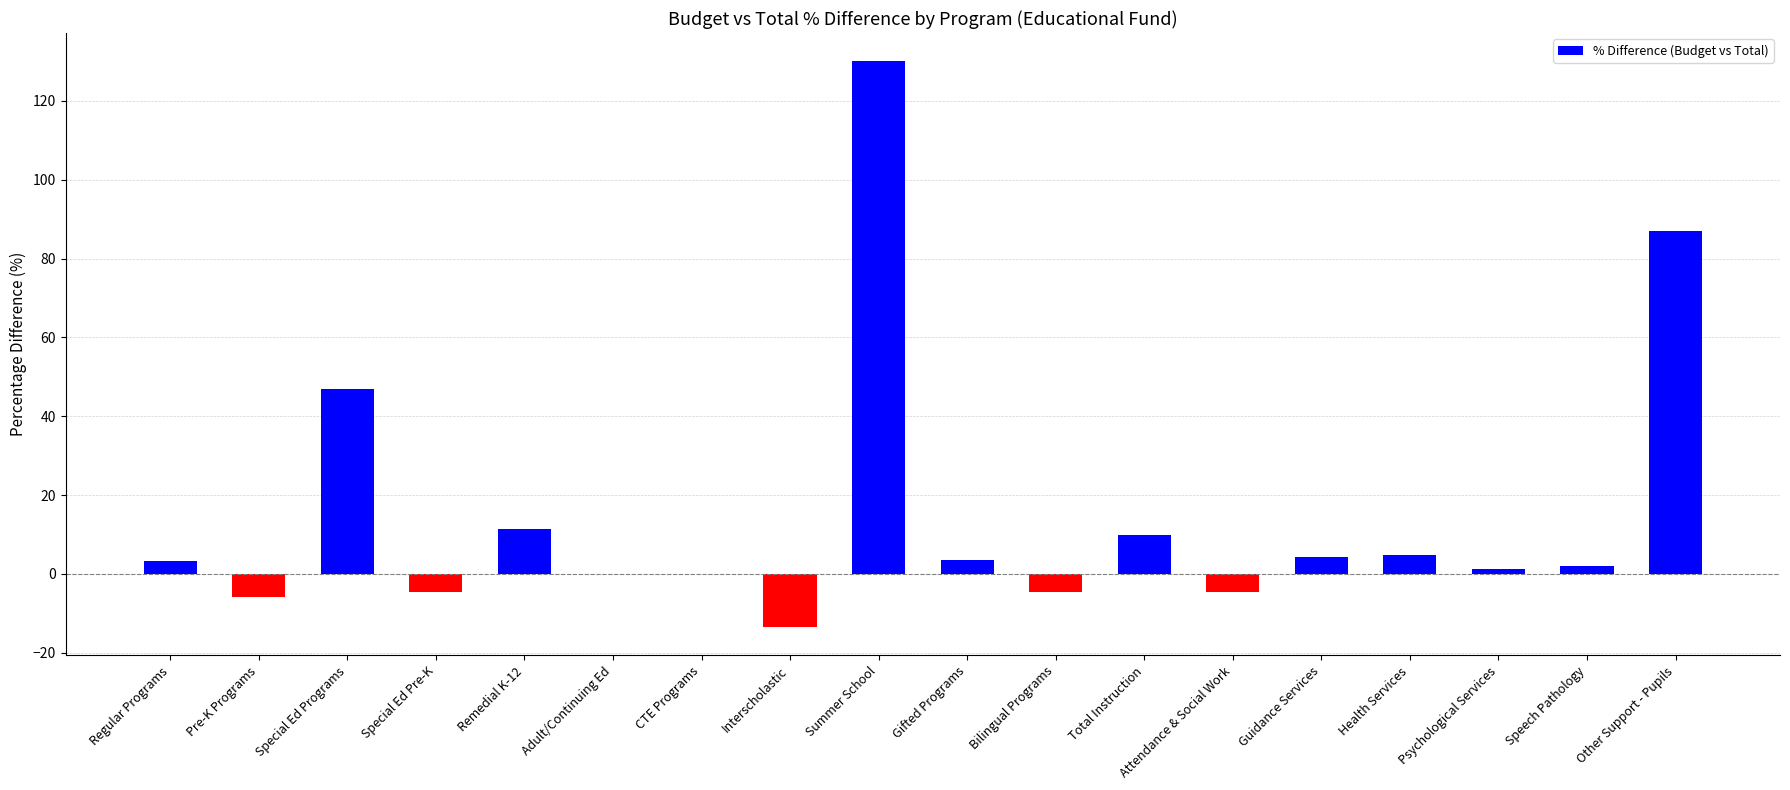

What is the approximate value at Health Services?

4.8